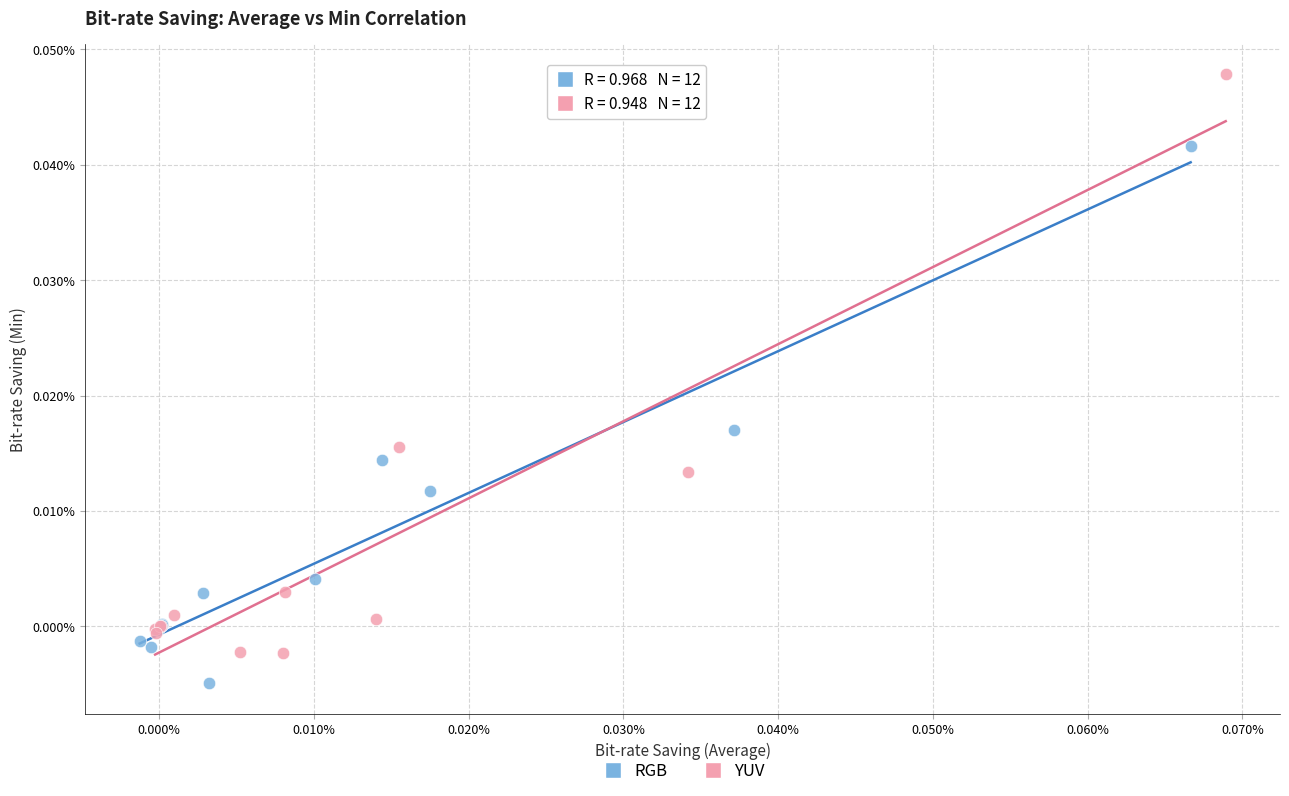

What are all the series names shown in the legend?

RGB, YUV